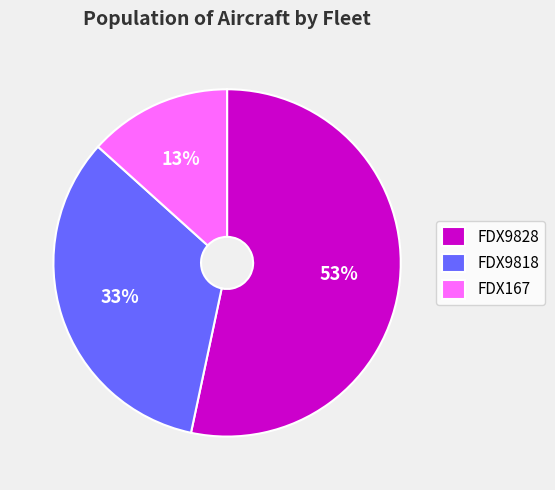

The FDX9828 slice represents 53% of the pie. True or false?

True